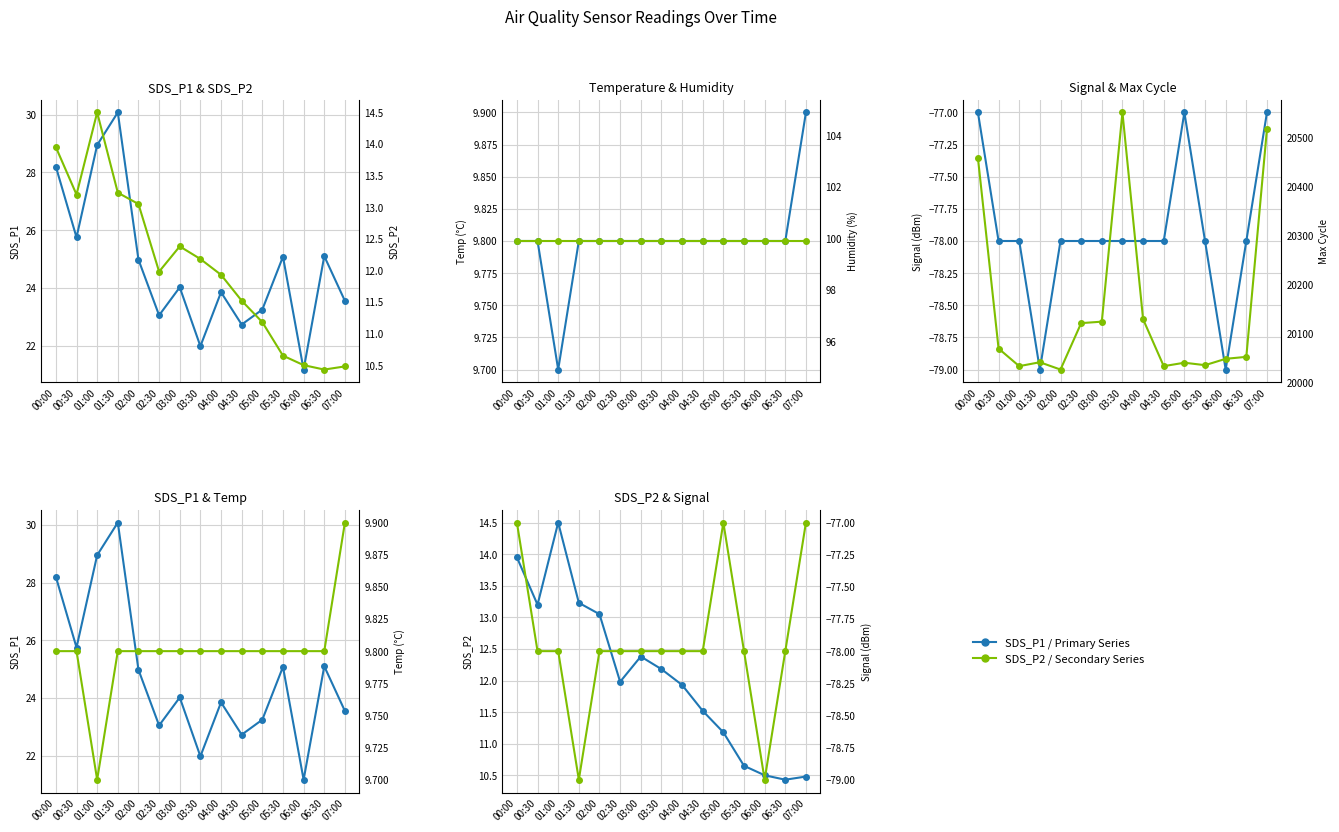

At which category does Temp reach its first local valley?

01:00